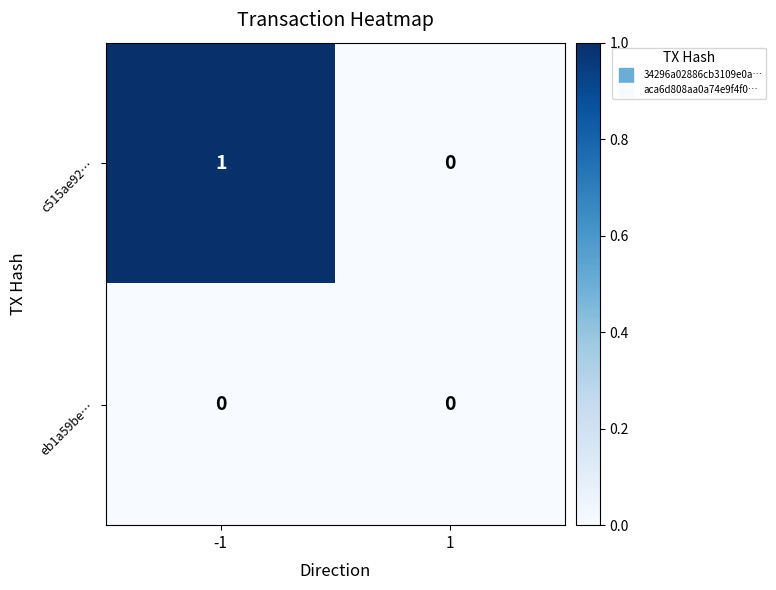

Reading right to left, list all the values displayed in this chart.

c515ae92…: 1=0	-1=1
eb1a59be…: 1=0	-1=0